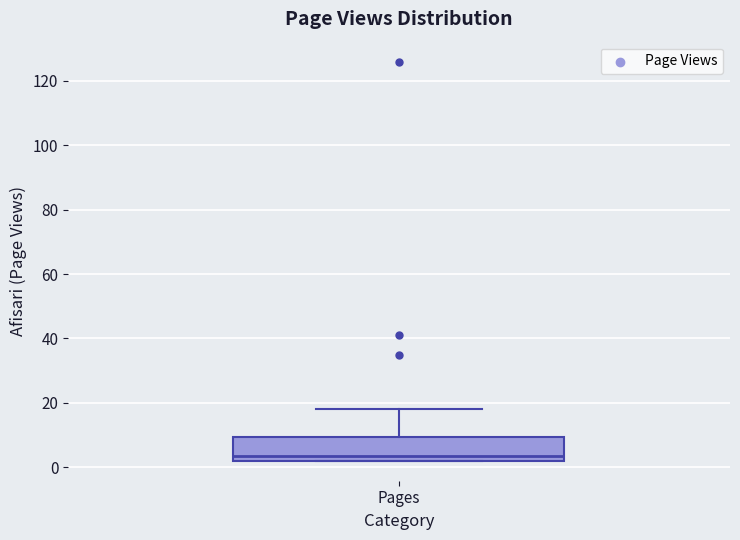

Transcribe this box plot: give where the median line is, the range the box spans, and where the two whiskers end, as read against the y-axis. The values are not printed on the chart, so give them approximately, as read against the axis.

median 4, box 2 to 10, whiskers 2 to 18